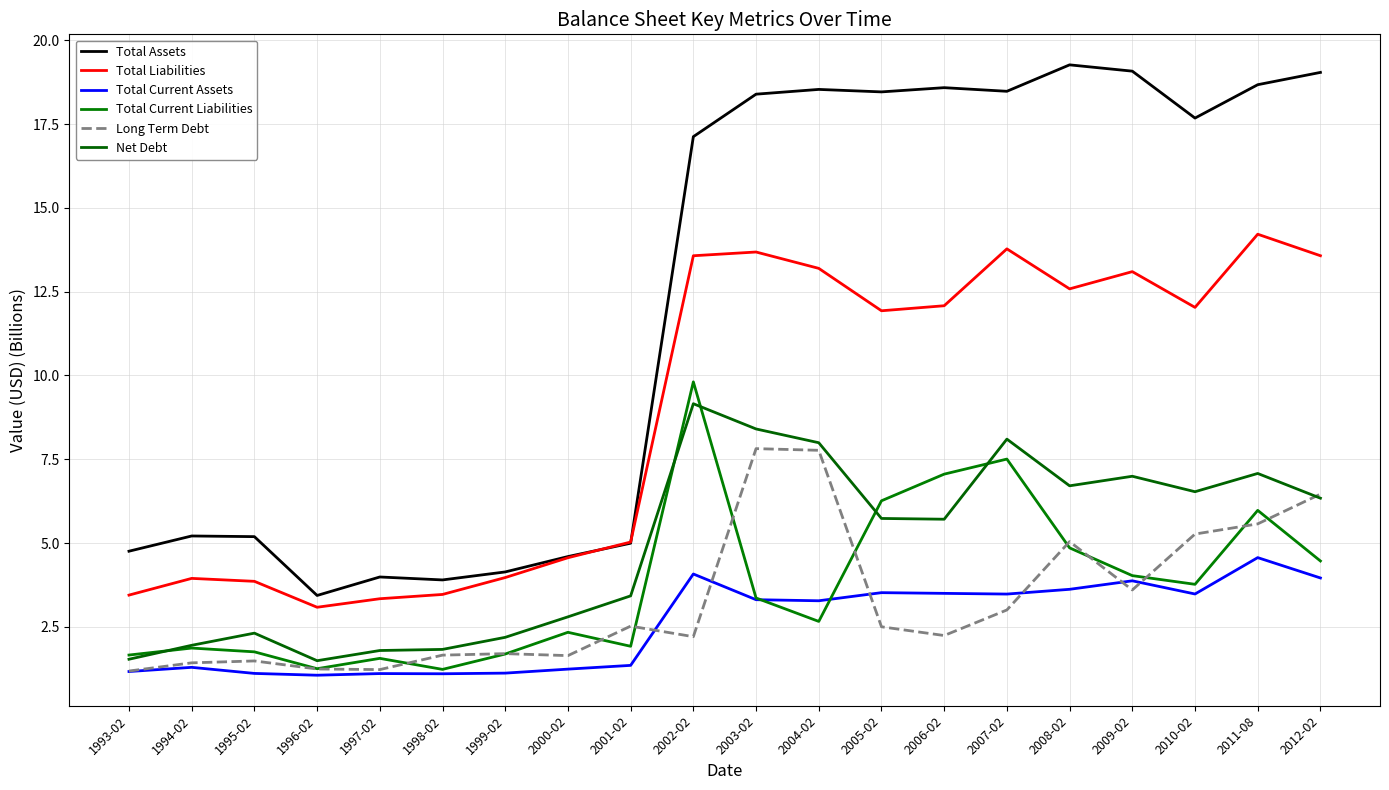

Is it true that Long Term Debt equals 2.0 at 2009-02?

False